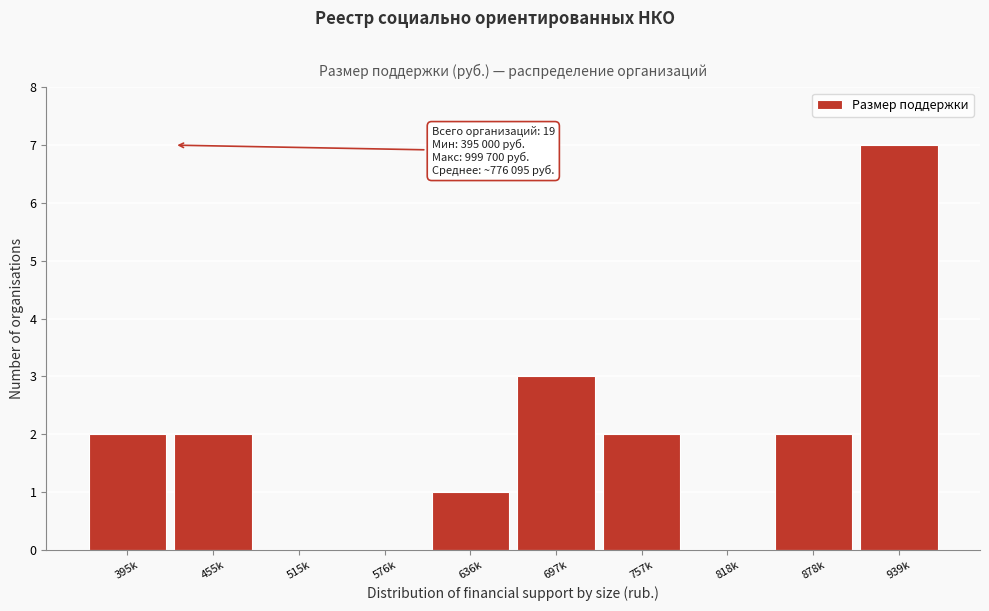

Reading right to left, extract all data points from this chart.

939k=7	878k=2	818k=0	757k=2	697k=3	636k=1	576k=0	515k=0	455k=2	395k=2